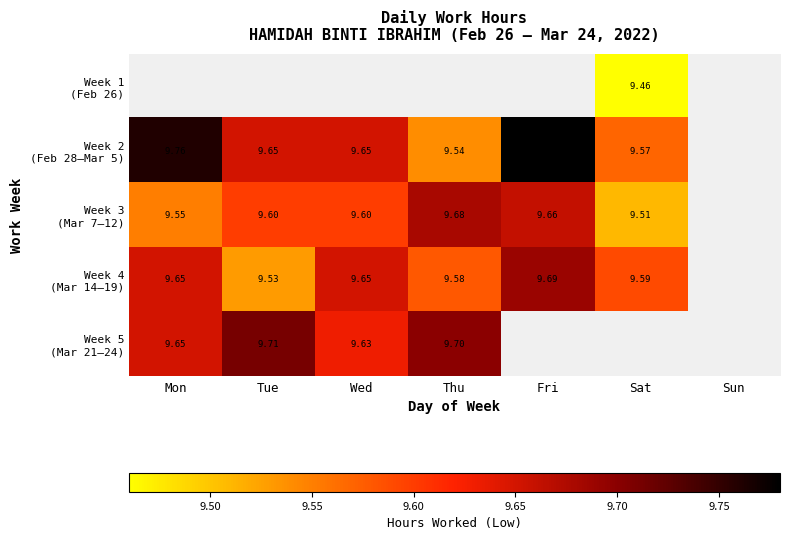

Is the value of Week 5 (Mar 21–24) at Sun greater than the value of Week 4 (Mar 14–19) at Sat?

No